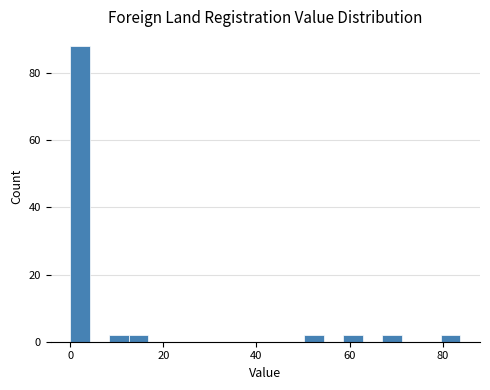

Around what value on the x-axis is the tallest bar? Give the approximate position of its centre, as read against the axis.

2